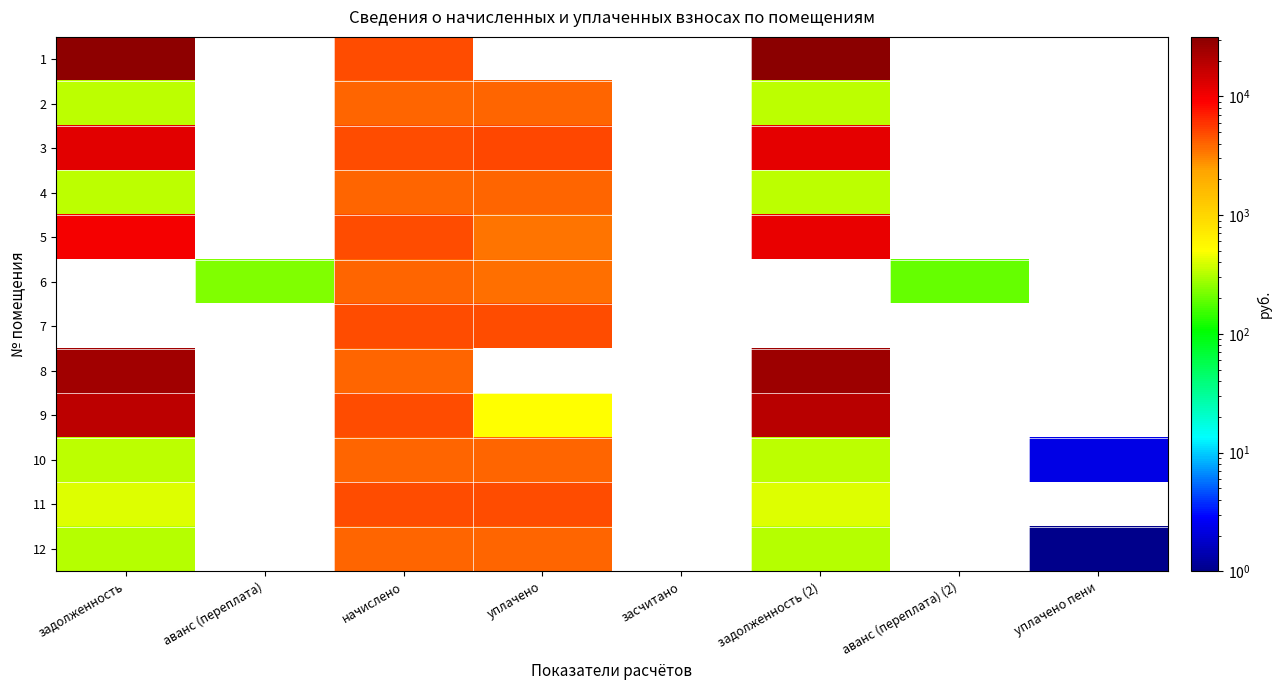

What is the difference between the maximum and minimum values in the 9 series?

18651.8